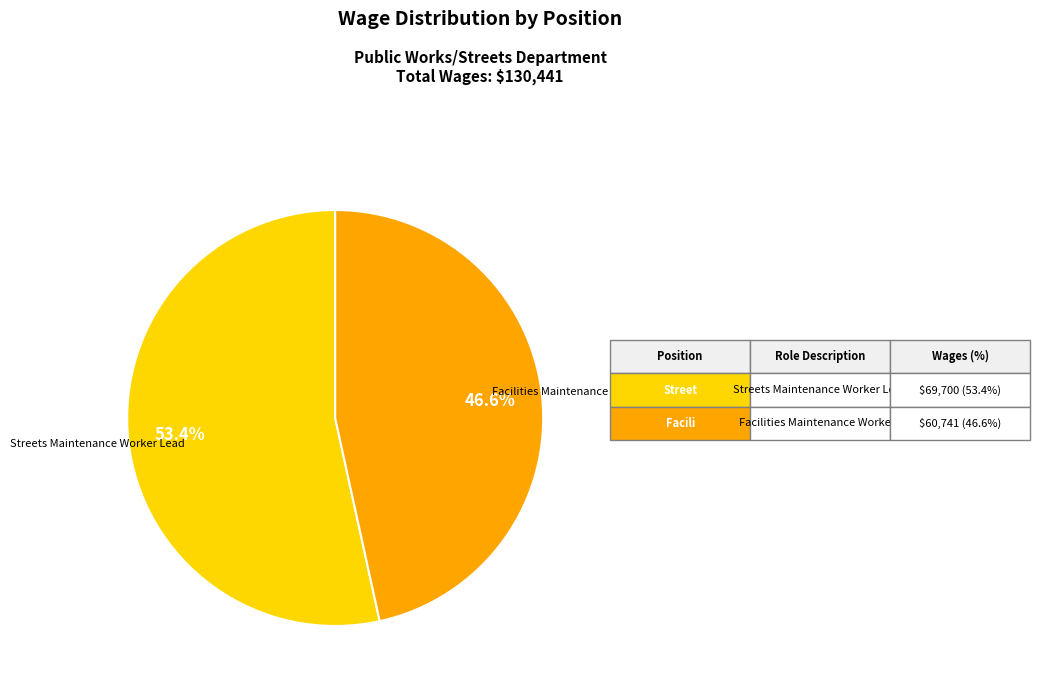

Is there a majority slice in this chart?

Yes